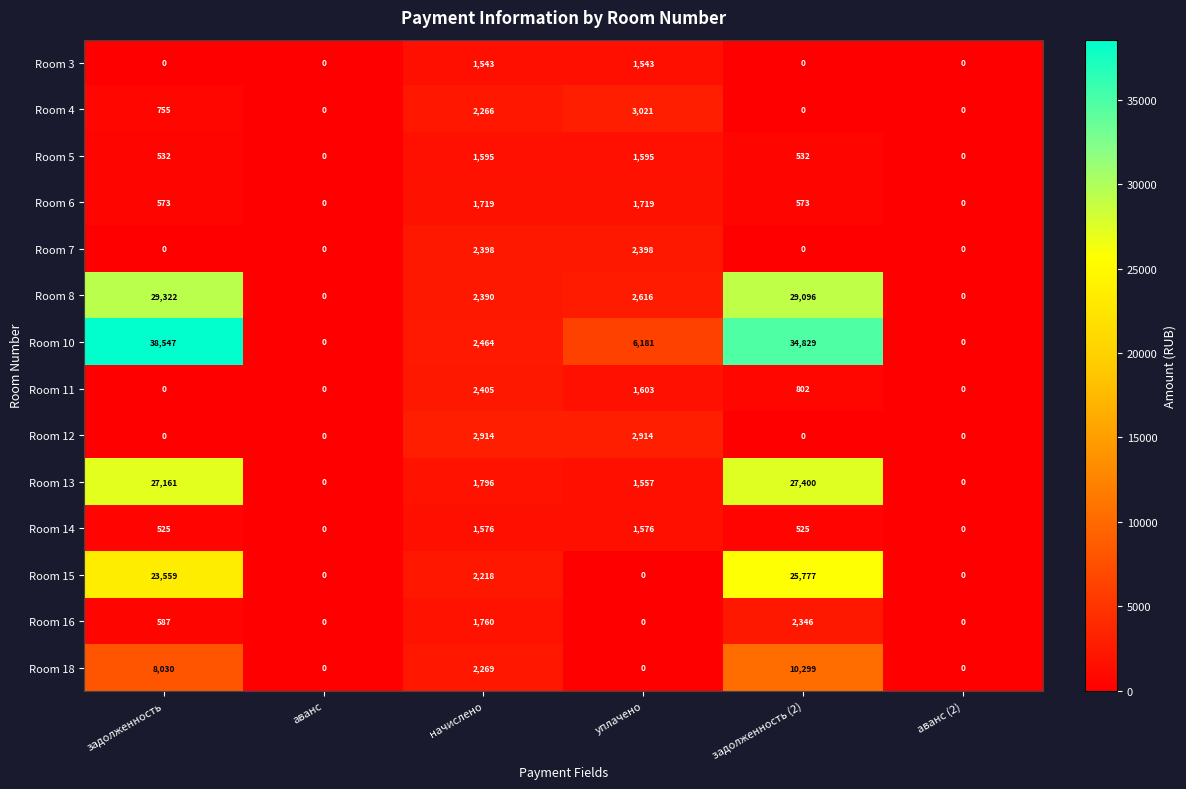

How many distinct data groups are displayed?

14